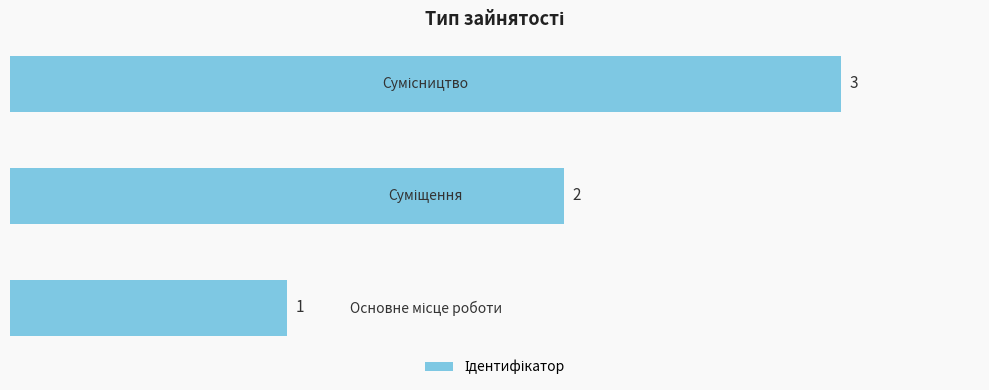

What is the minimum value shown in the chart?

1